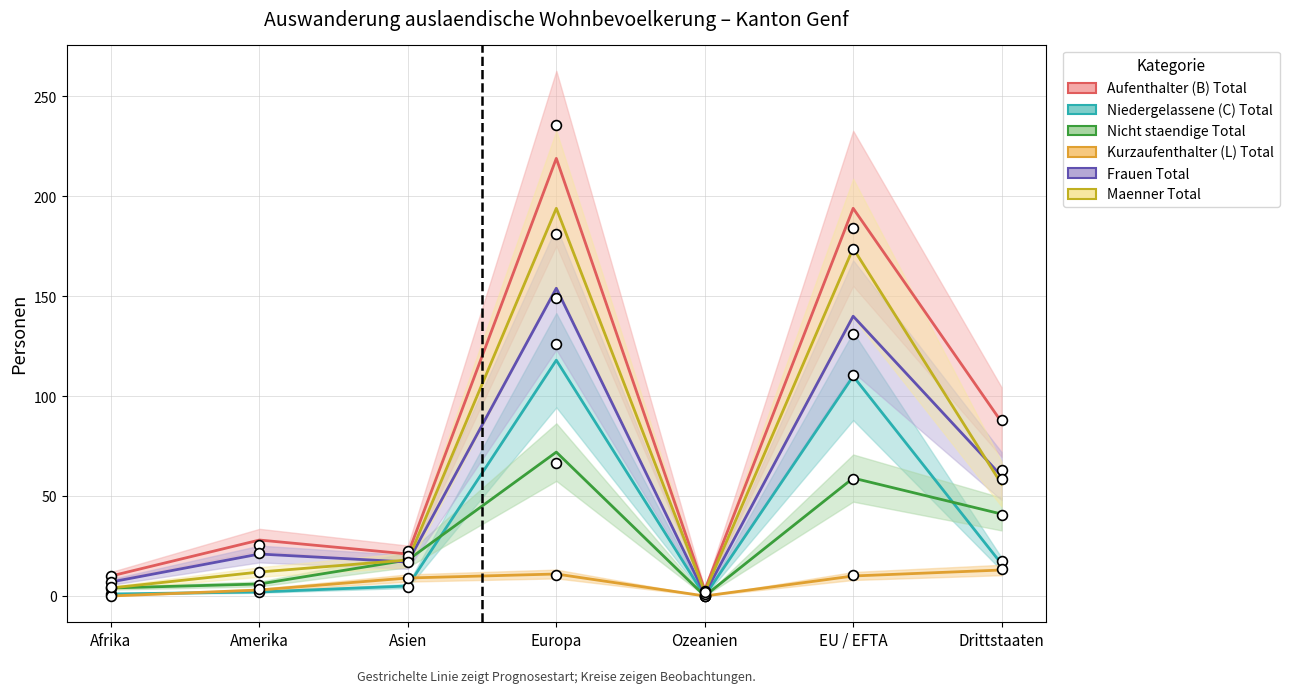

What are all the series names shown in the legend?

Aufenthalter (B) Total, Niedergelassene (C) Total, Nicht staendige Total, Kurzaufenthalter (L) Total, Frauen Total, Maenner Total